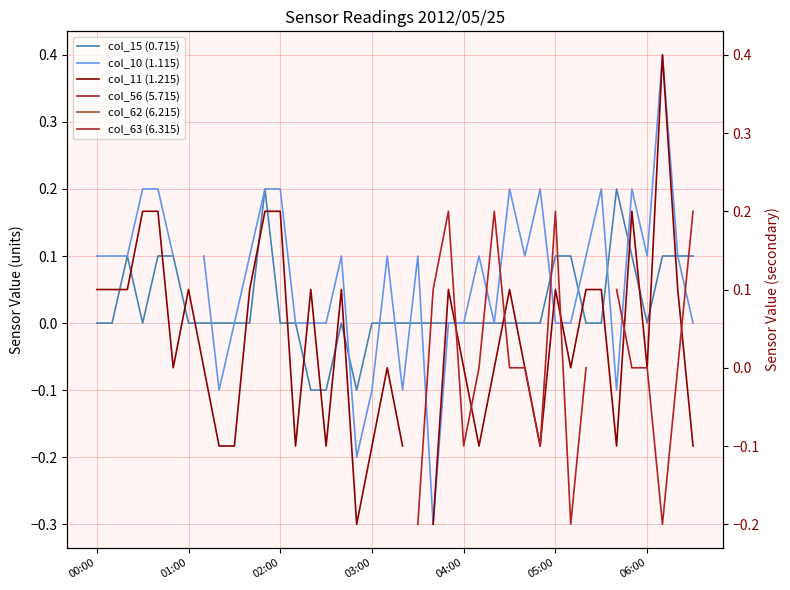

The value of col_10 (1.115) at 19 is 0.1. True or false?

True